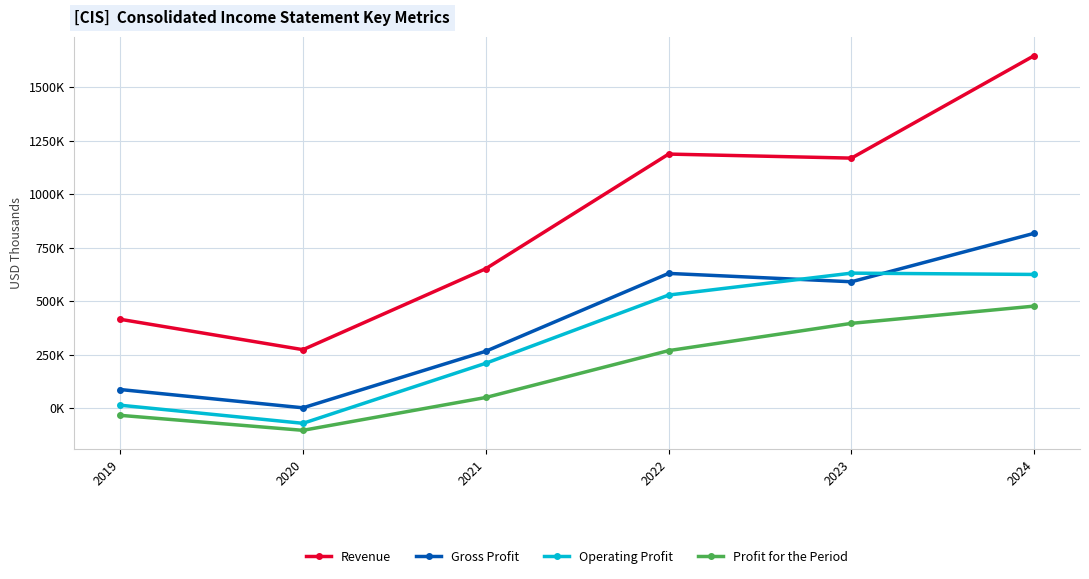

Is it true that Gross Profit equals 3653 at 2020?

False